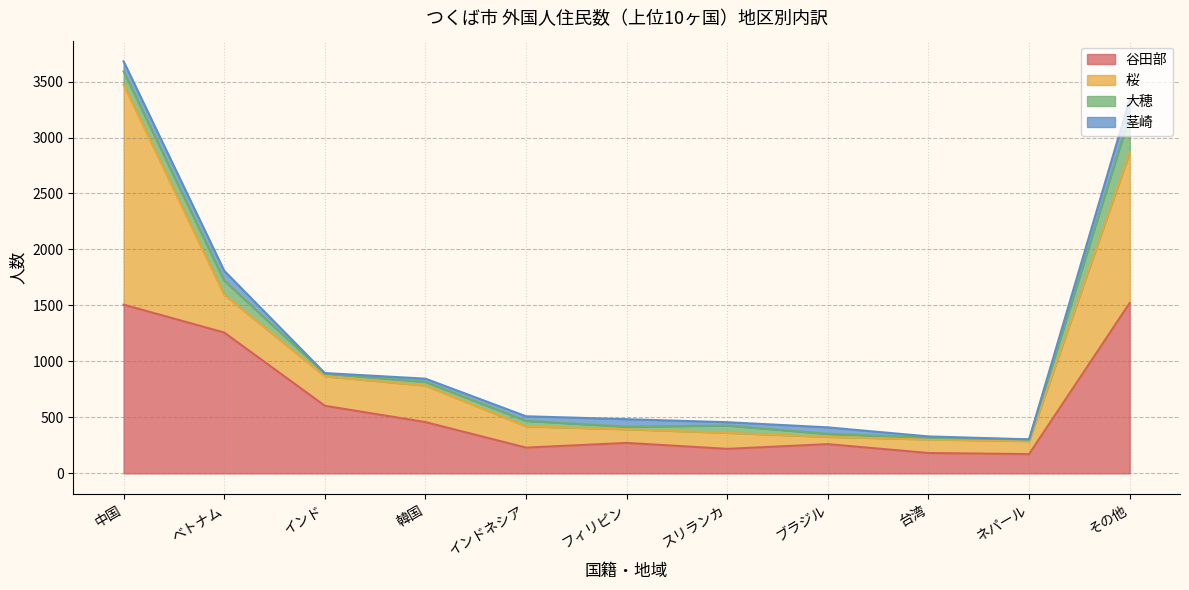

Does the chart display data point markers on the line(s)?

No